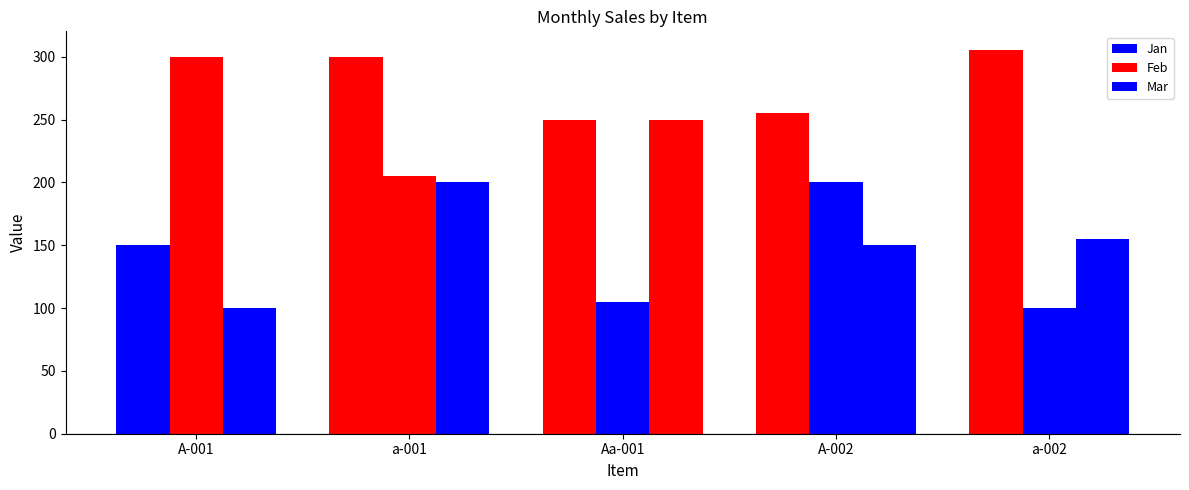

How many values in the Mar series are below 155?

2